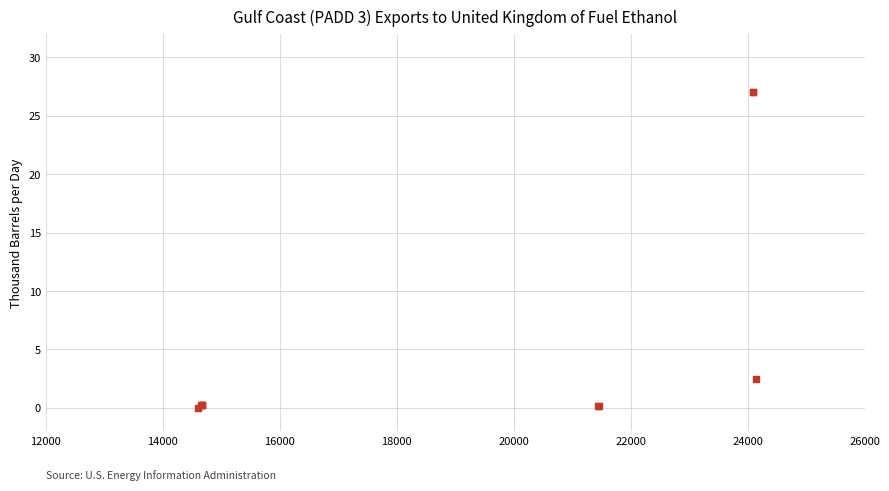

What Y value in the scatter plot is closest to 13?

2.5